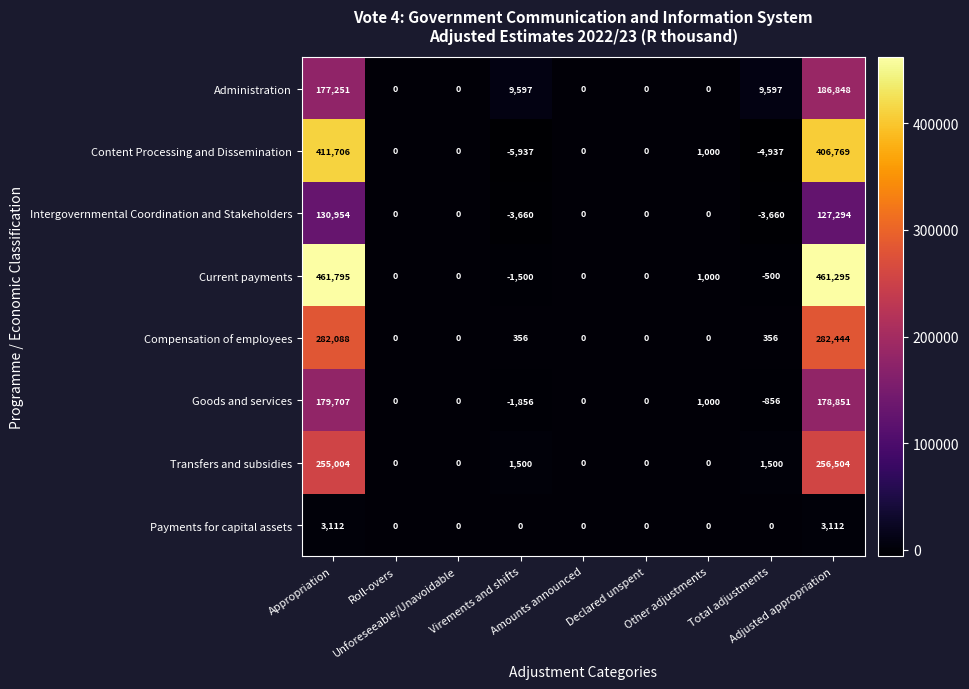

What is the smallest value displayed?

-5937